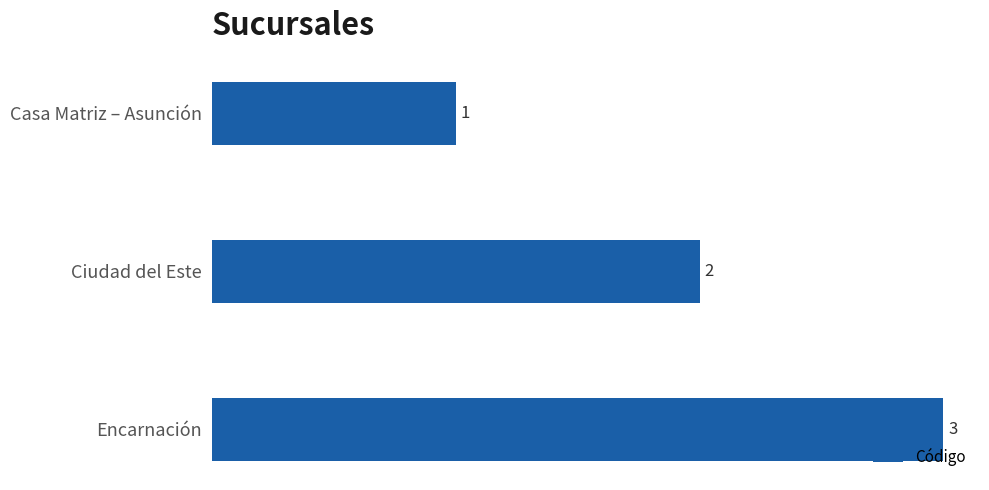

What is the sum of all values?

6